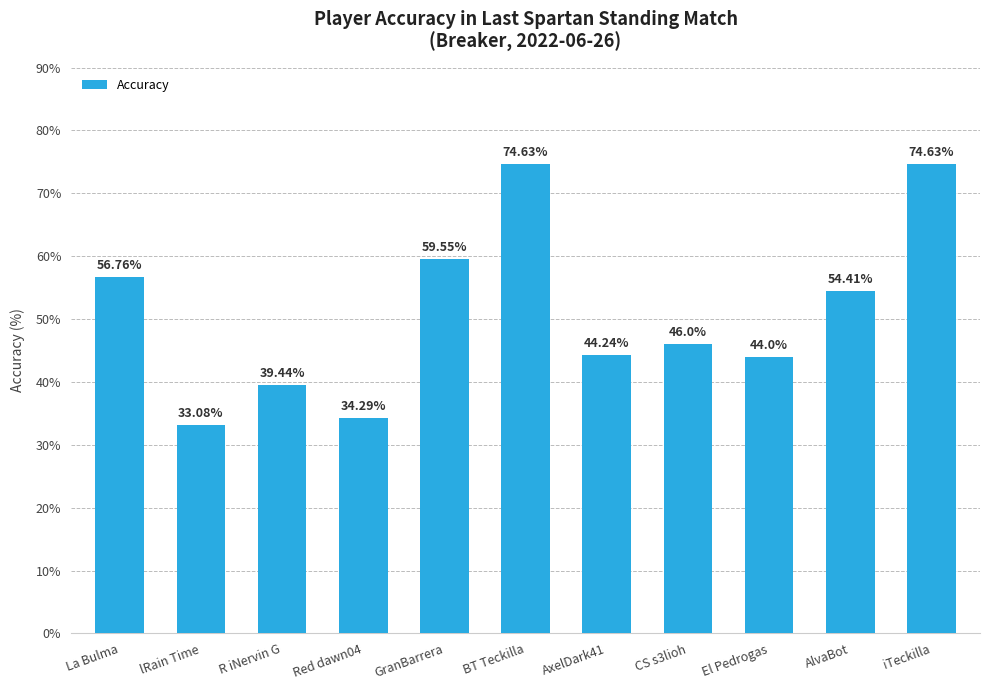

What is the sum of the values at R iNervin G and BT Teckilla?

114.1